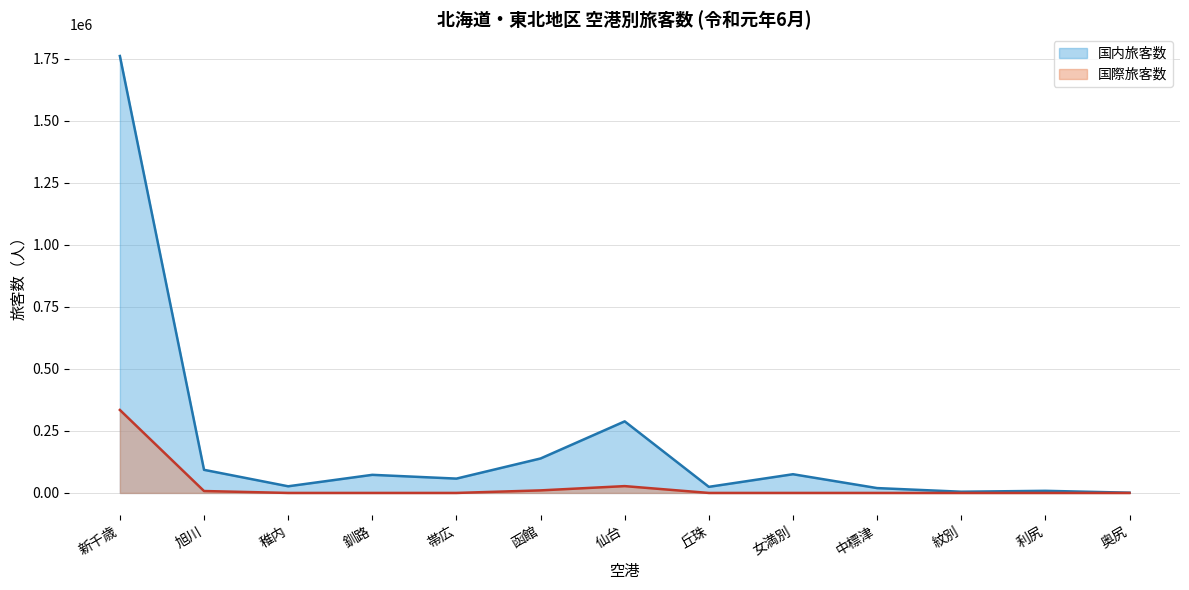

At which category is the sum across all series the highest?

新千歳